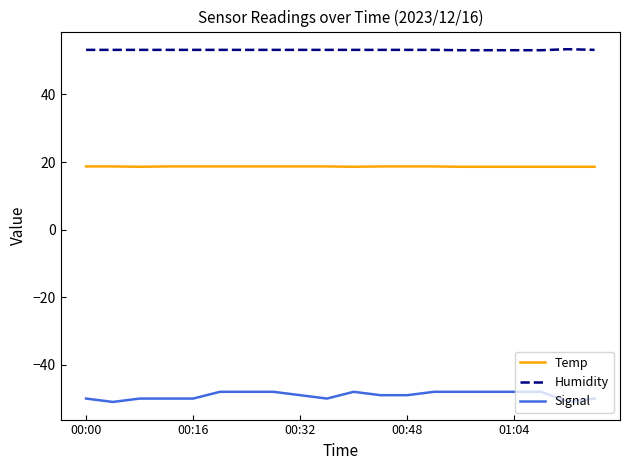

What is the sum of all Humidity values?

1063.8